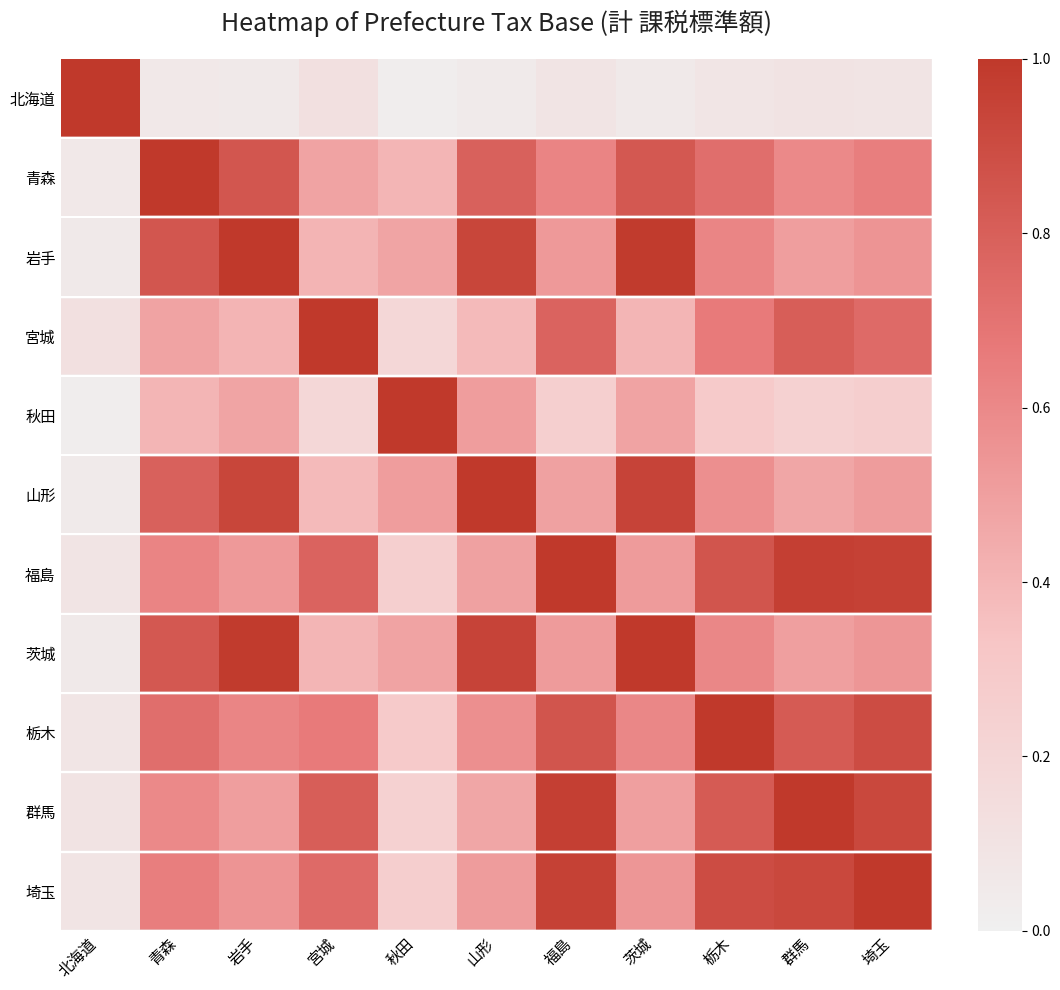

At how many categories does at least one series exceed 0?

11